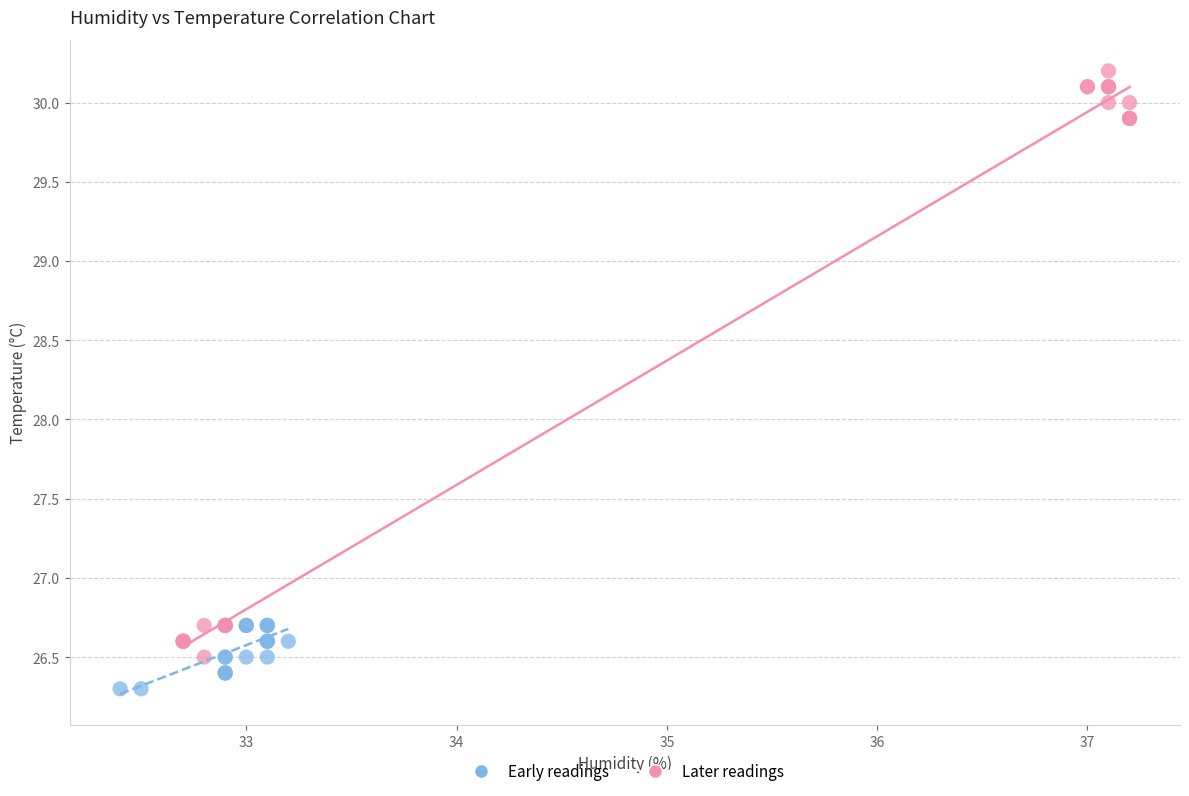

Which series contains the highest Y value?

Later readings